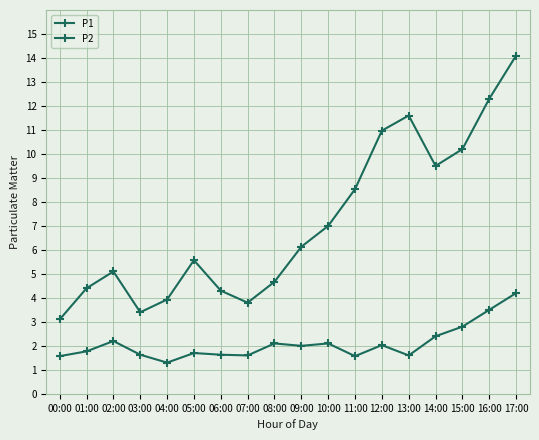

True or false: P1 and P2 intersect in this chart.

False